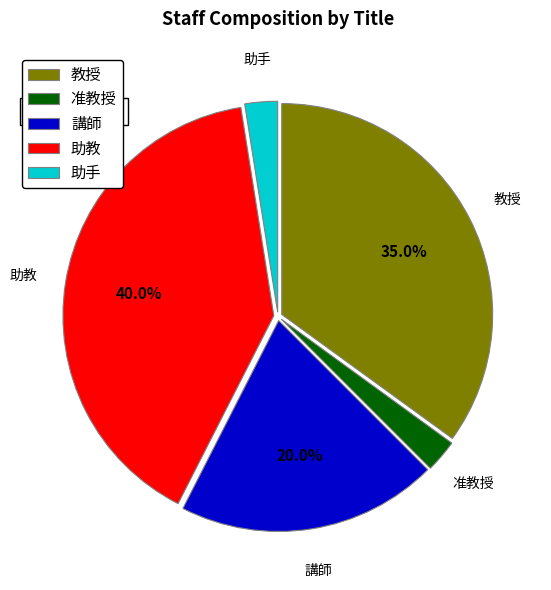

Between 教授 and 助教, which is larger?

助教